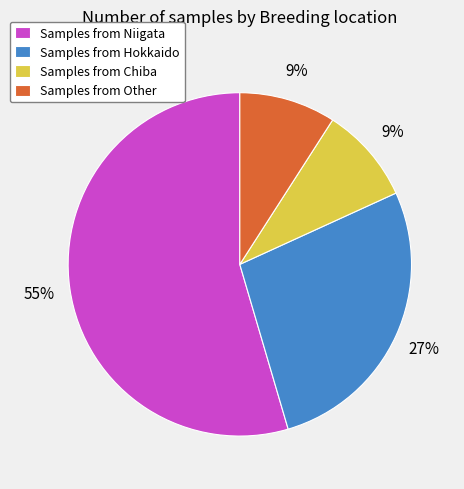

What percentage is the Samples from Other slice, to the nearest percent?

9%